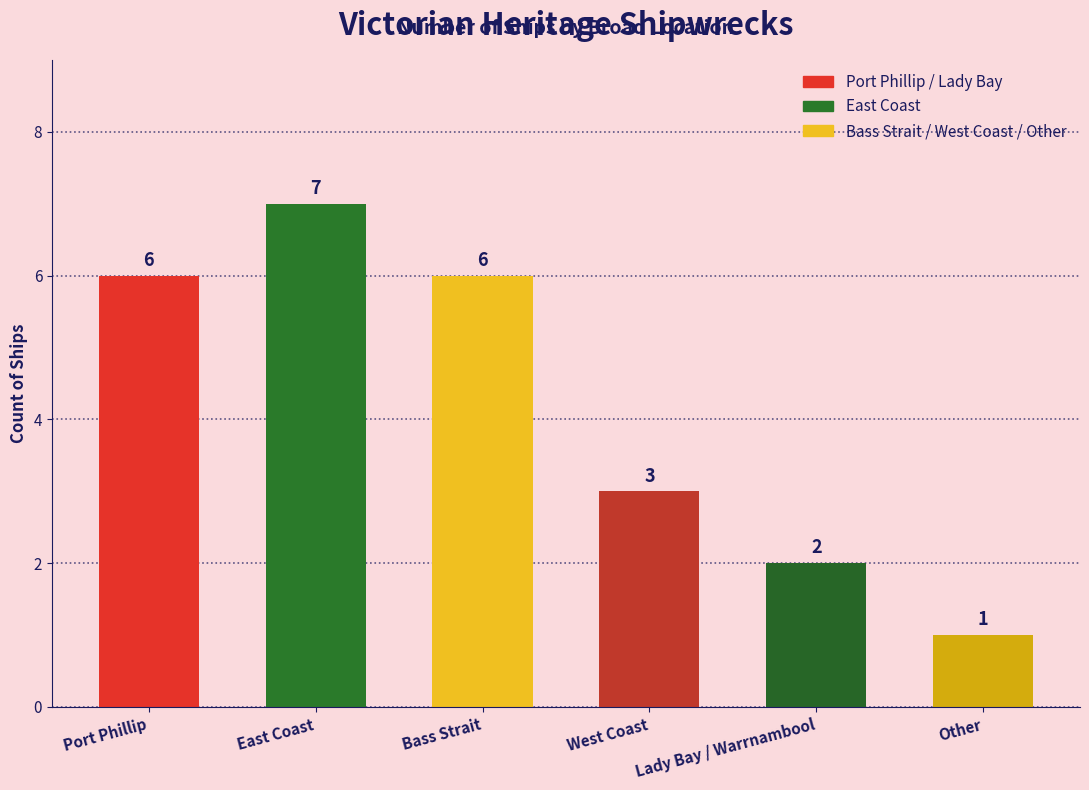

What is the value of the 3rd bar from the left?

6